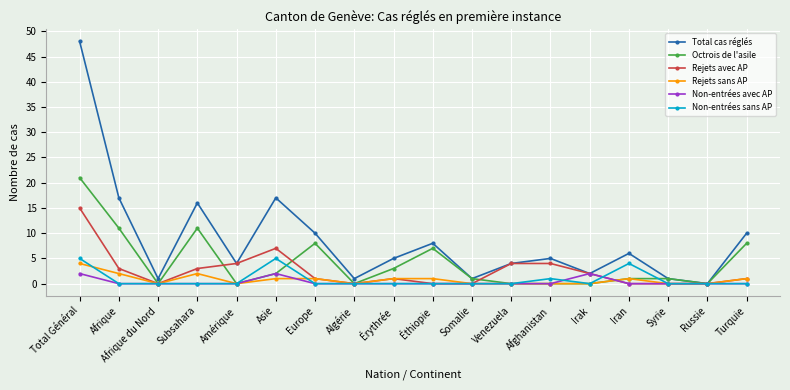

The value of Rejets sans AP at Afrique du Nord is 0. True or false?

True